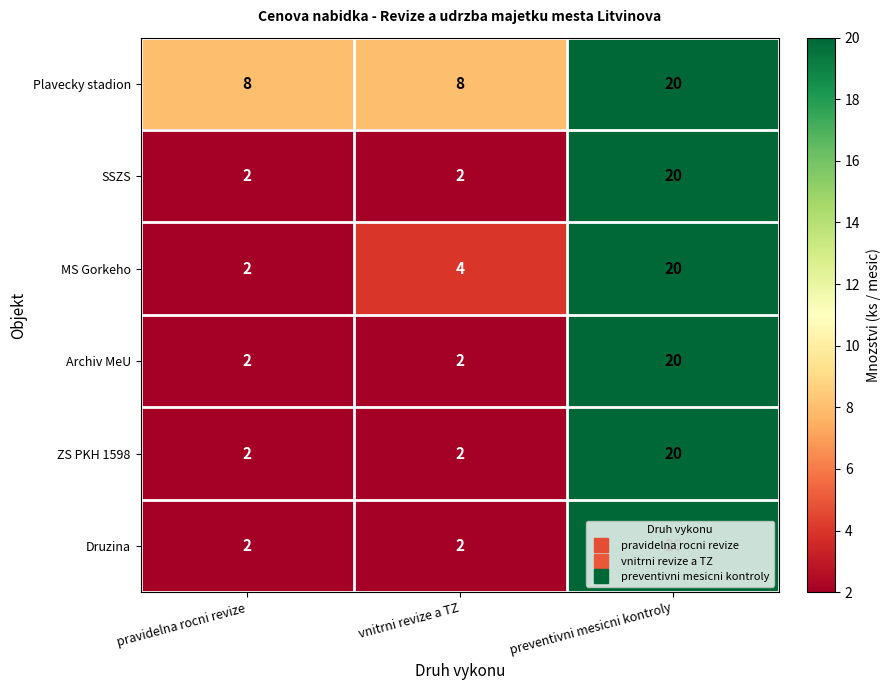

At which category is the sum across all series the highest?

preventivni mesicni kontroly